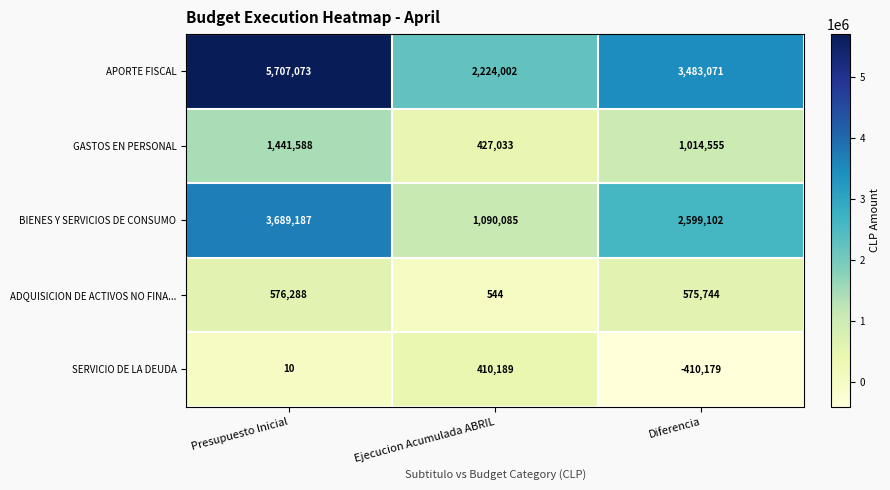

What is the minimum value shown in the chart?

-410179